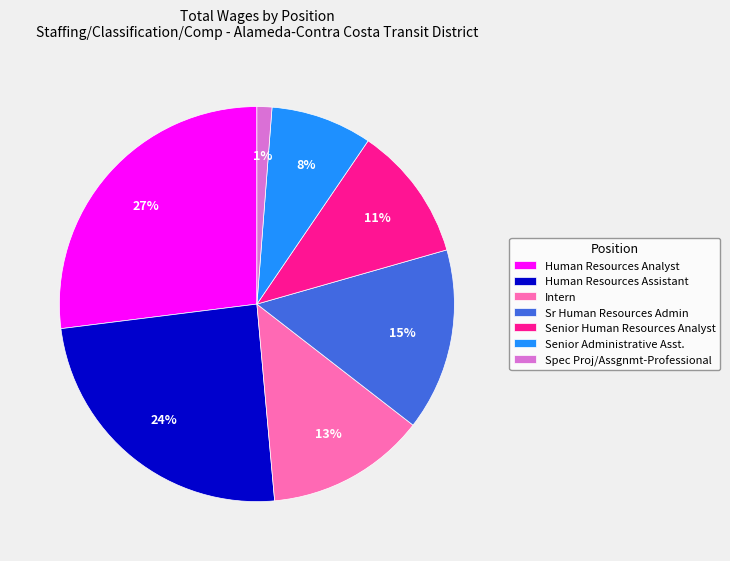

Is there a majority slice in this chart?

No